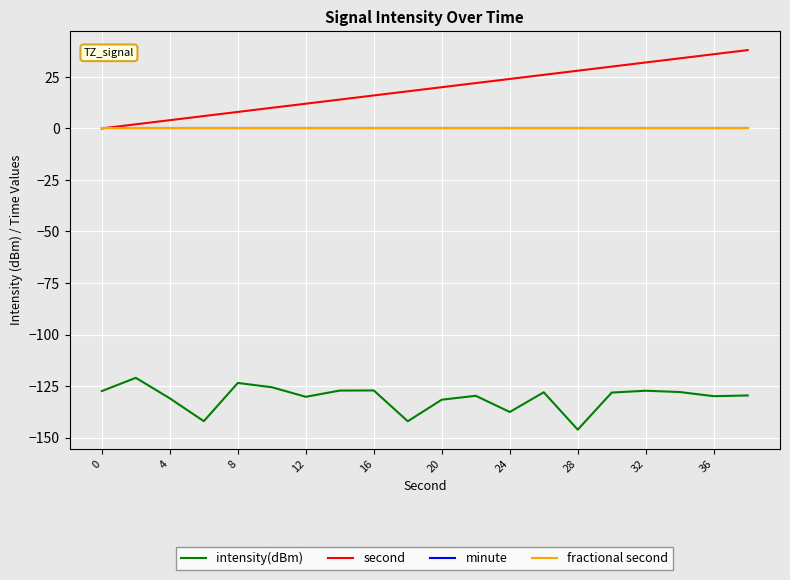

Which series has the largest range (max minus min)?

second